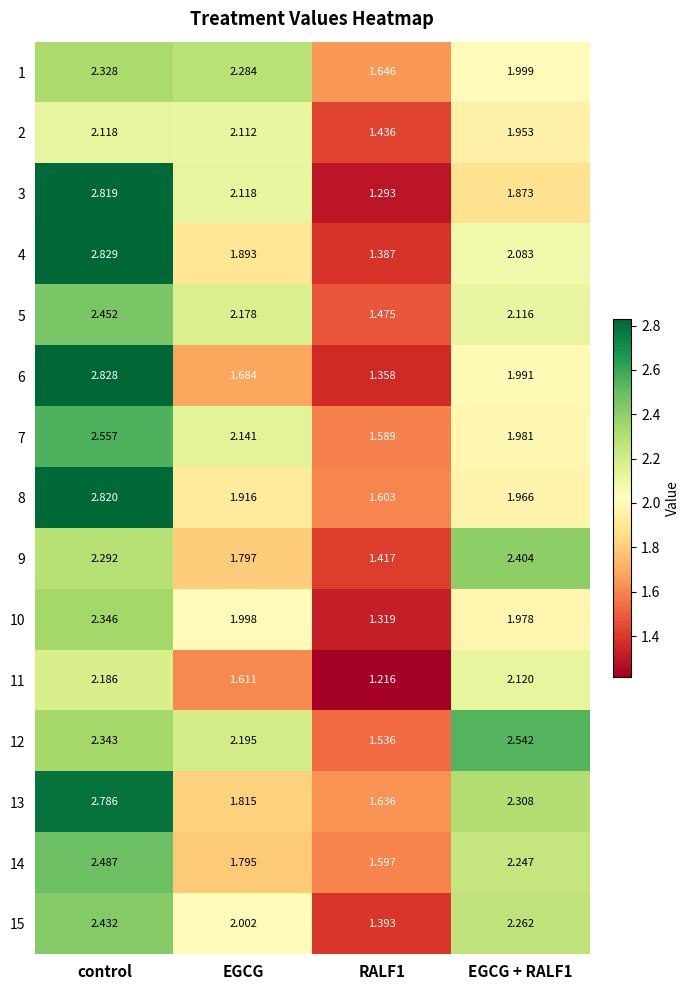

Which category has the highest value across all series?

control